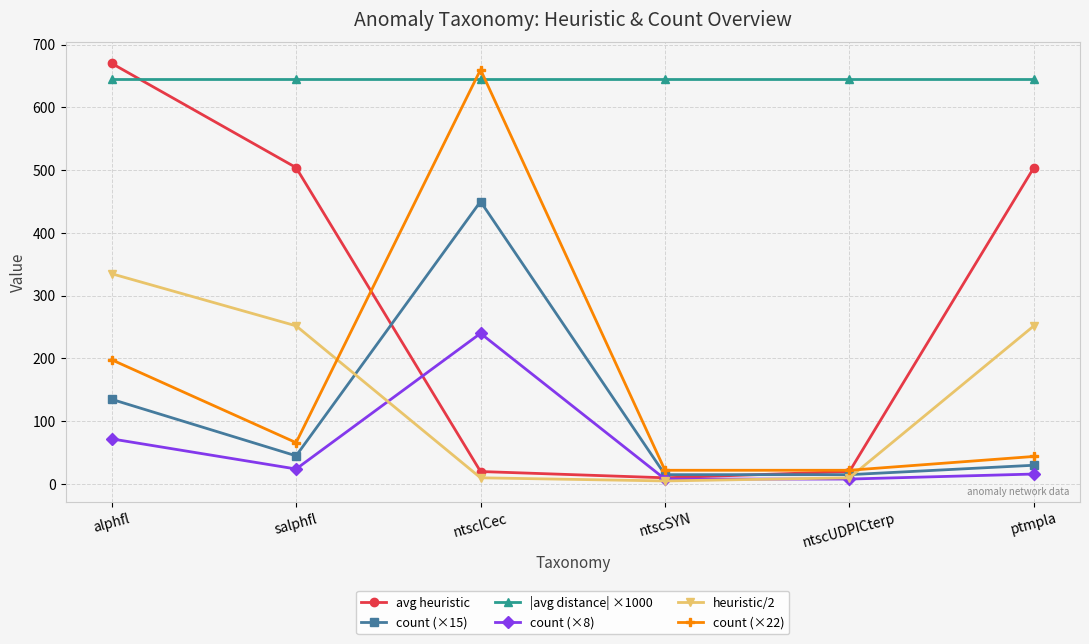

Rank the series by their maximum value, from highest to lowest.

avg heuristic, count (×22), |avg distance| ×1000, count (×15), heuristic/2, count (×8)